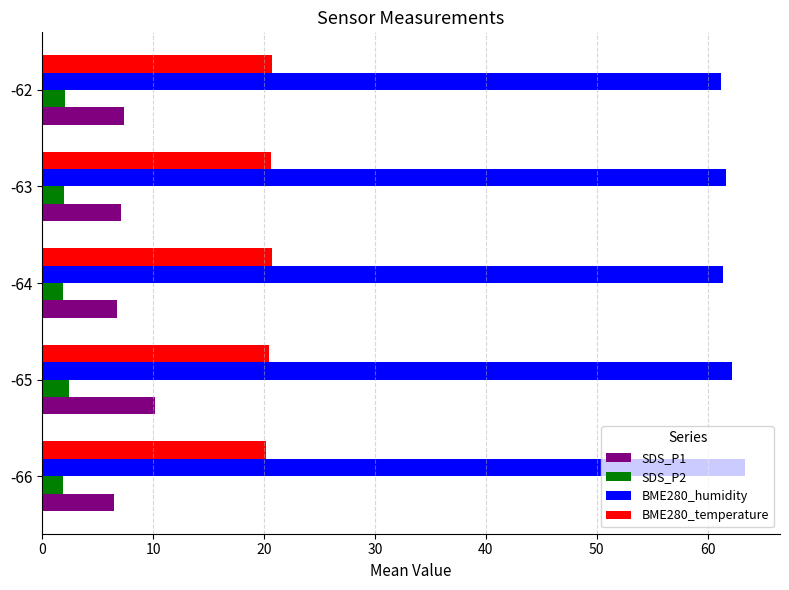

List the series in order of their peak value, lowest first.

SDS_P2, SDS_P1, BME280_temperature, BME280_humidity